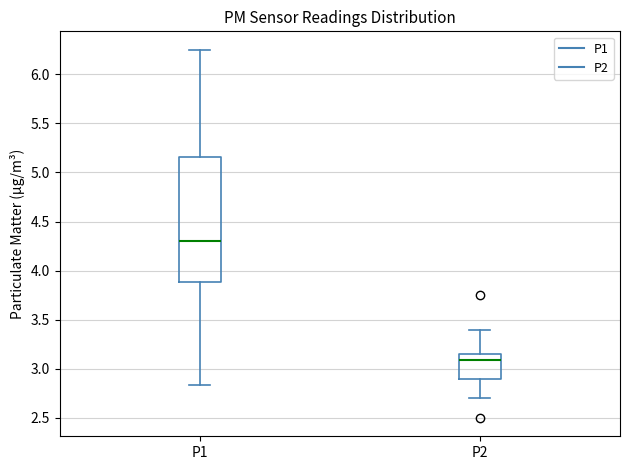

Which box is the tallest, from its lower edge to its upper edge?

P1